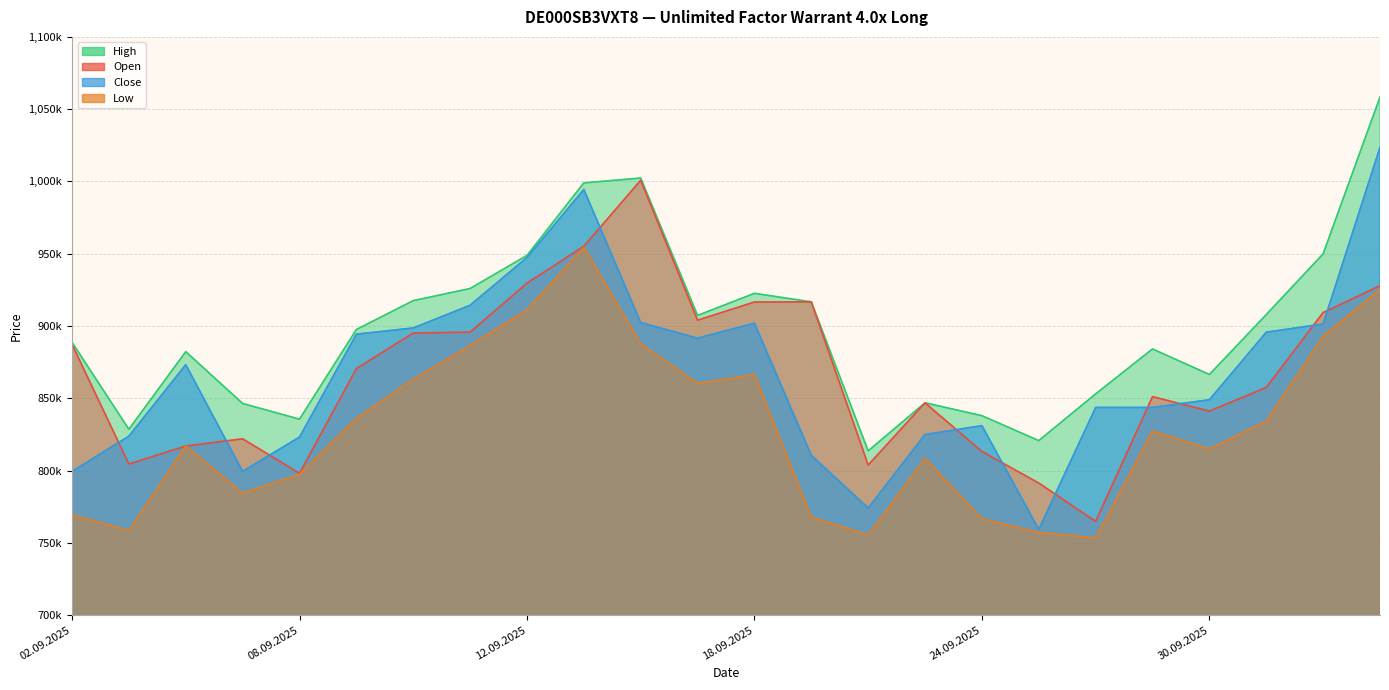

At which category is the sum across all series the highest?

03.10.2025